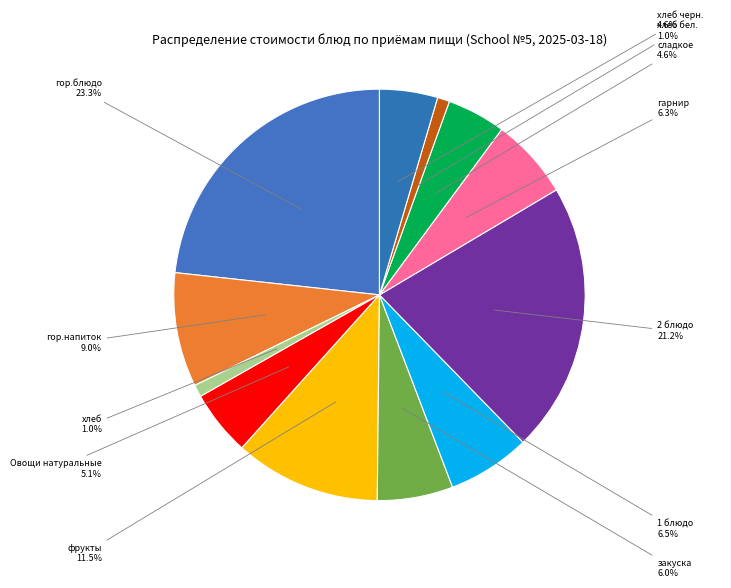

Which slice is the largest?

гор.блюдо (Омлет натуральный)